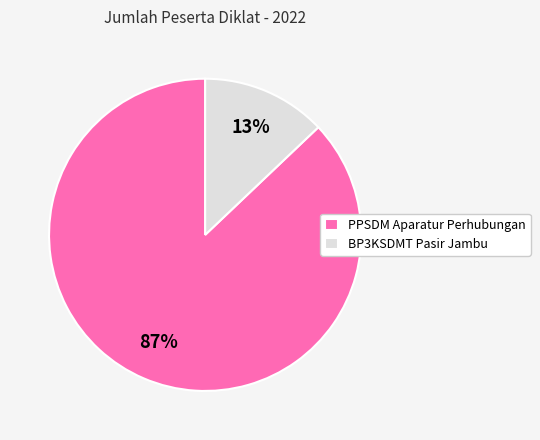

What is the largest slice in the pie chart?

PPSDM Aparatur Perhubungan